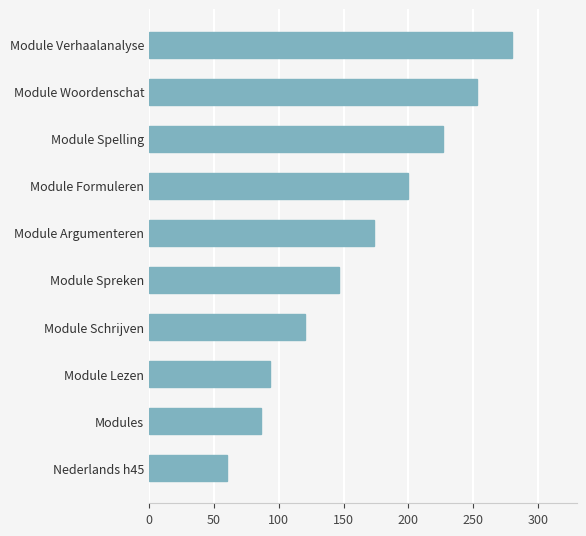

List the labels in order of value, smallest first.

Nederlands h45, Modules, Module Lezen, Module Schrijven, Module Spreken, Module Argumenteren, Module Formuleren, Module Spelling, Module Woordenschat, Module Verhaalanalyse